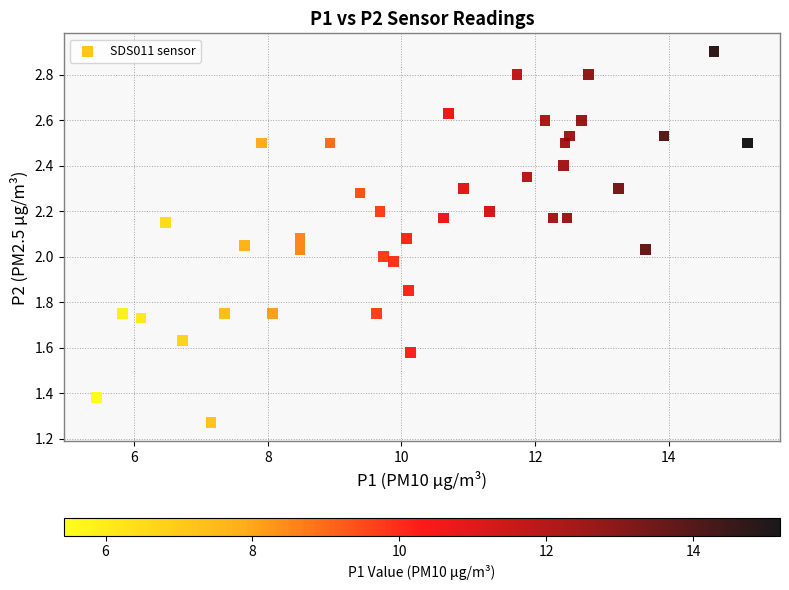

What is the range of X values (max minus min)?

9.8